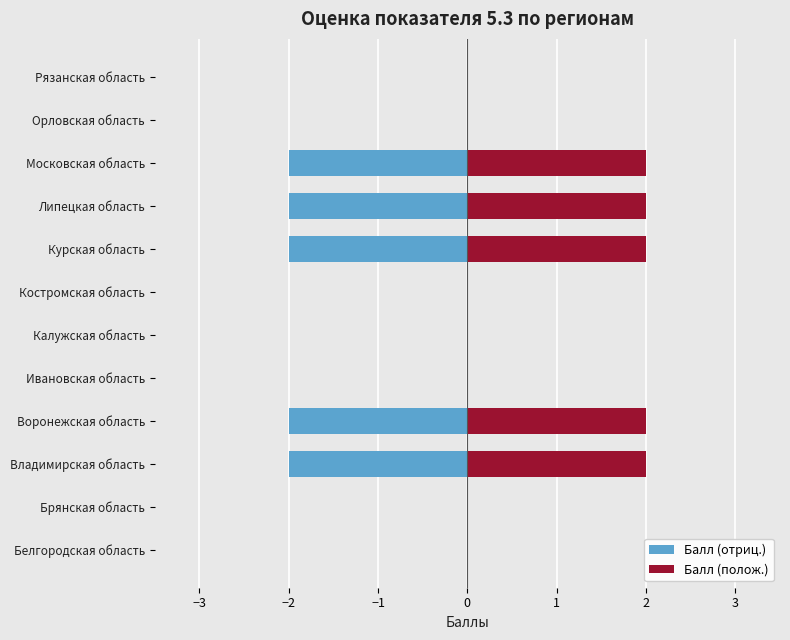

What is the minimum value shown in the chart?

-2